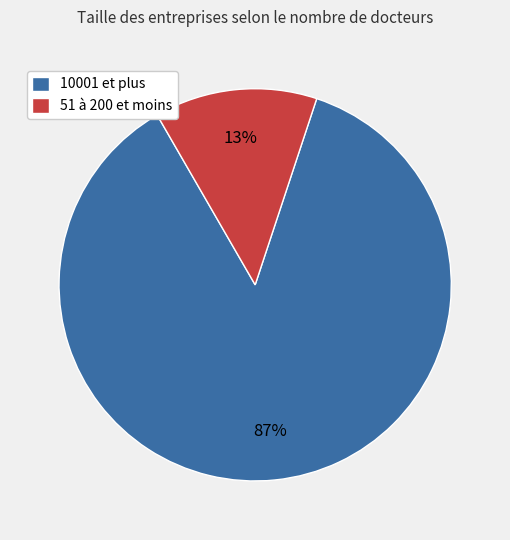

Which category accounts for the majority?

10001 et plus